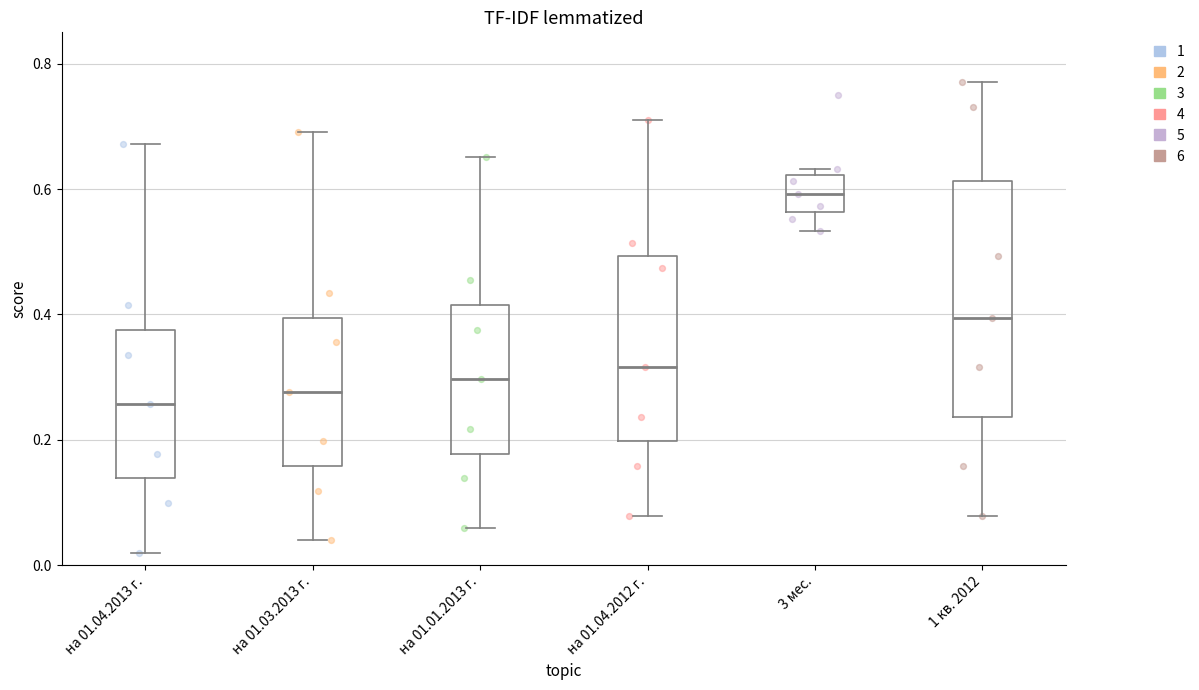

Where is the upper edge of the box for 1 кв. 2012 on the y-axis? The values are not printed on the chart, so give them approximately, as read against the axis.

0.62